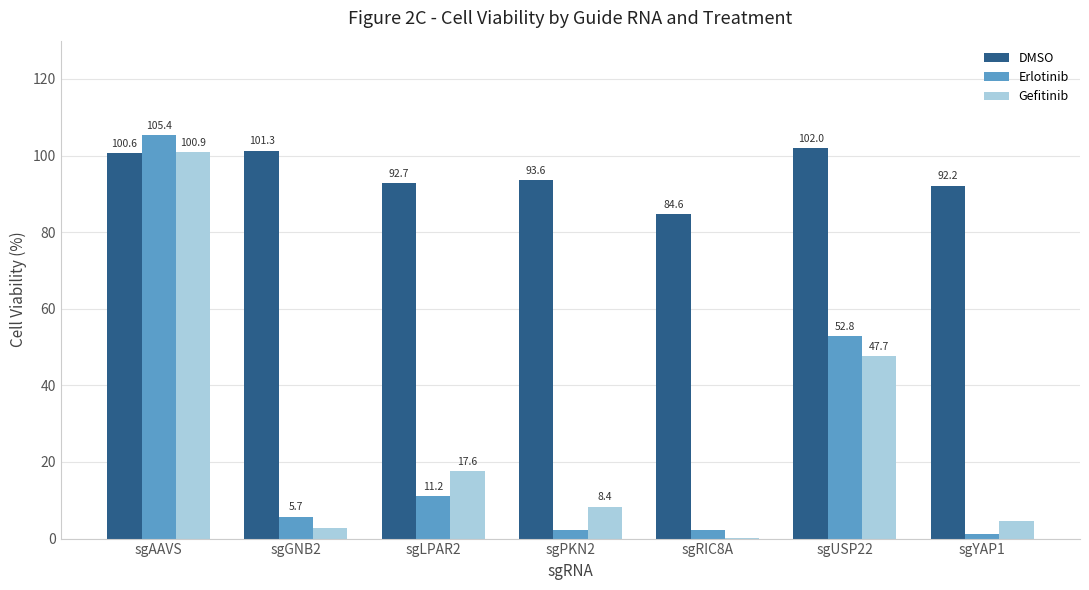

Between sgAAVS and sgUSP22, which series saw the biggest shift?

Gefitinib